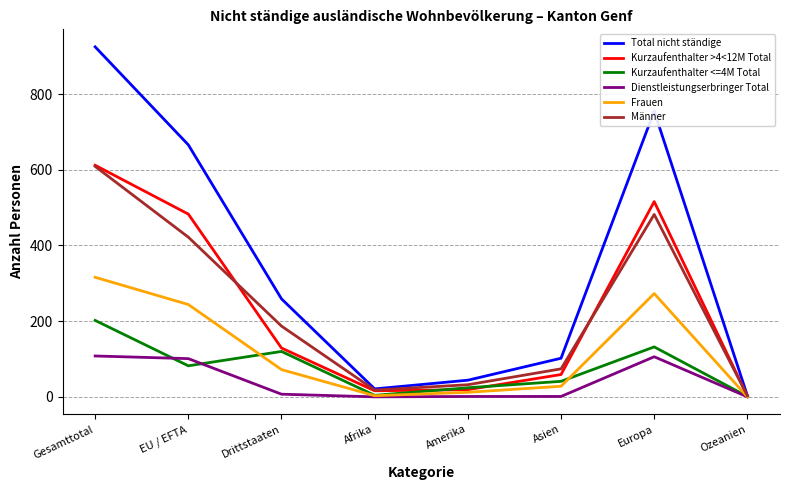

Which series has the largest total across all categories?

Total nicht ständige